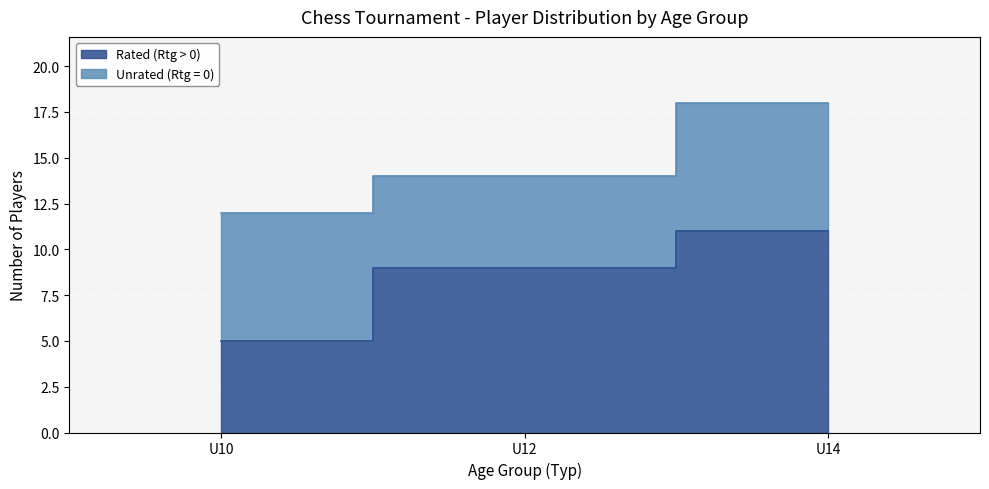

True or false: the data shows 7 at U10.

False